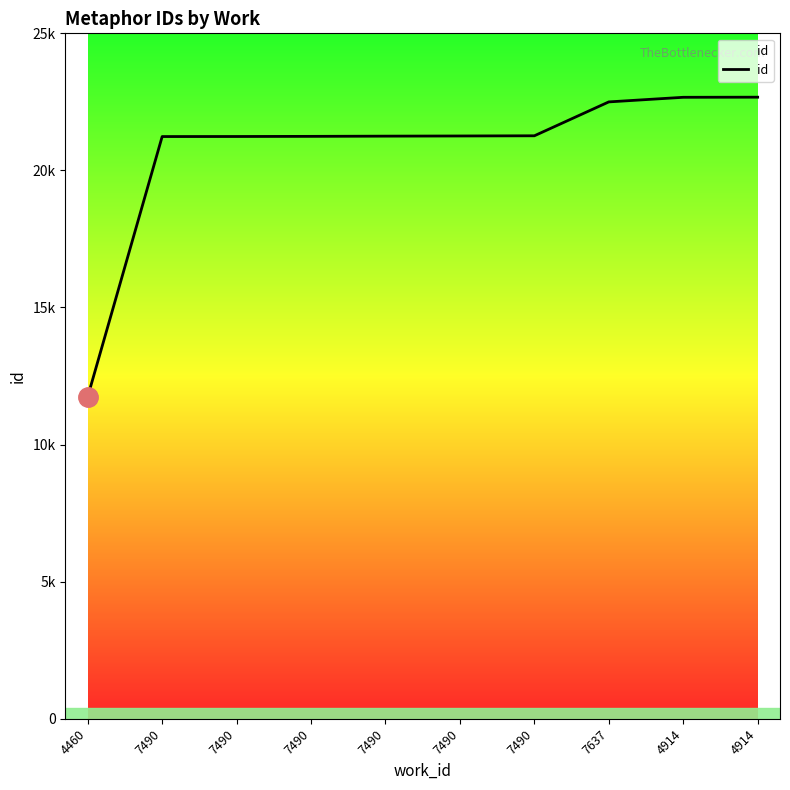

Where is the data nearest to the value 17209?

7490